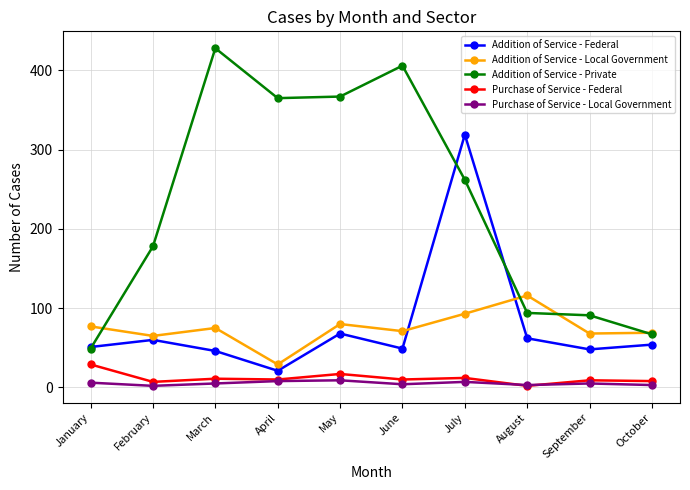

True or false: Addition of Service - Federal has a value of 39 at February.

False